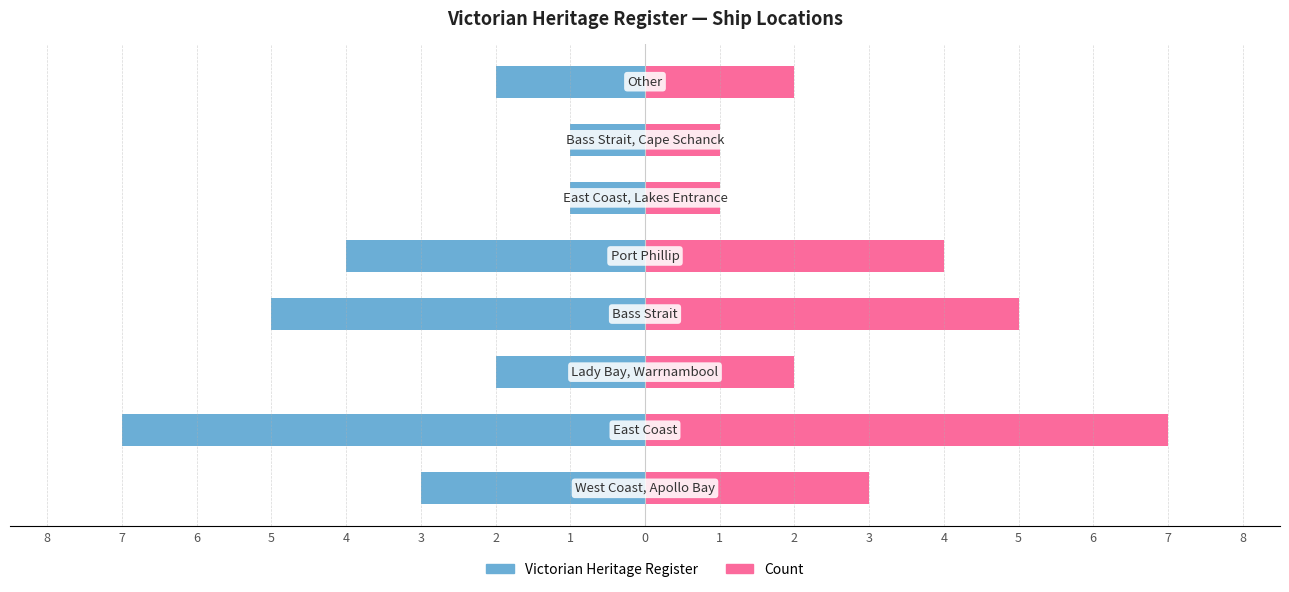

The Count (Right) series shows 2 at 8. True or false?

True